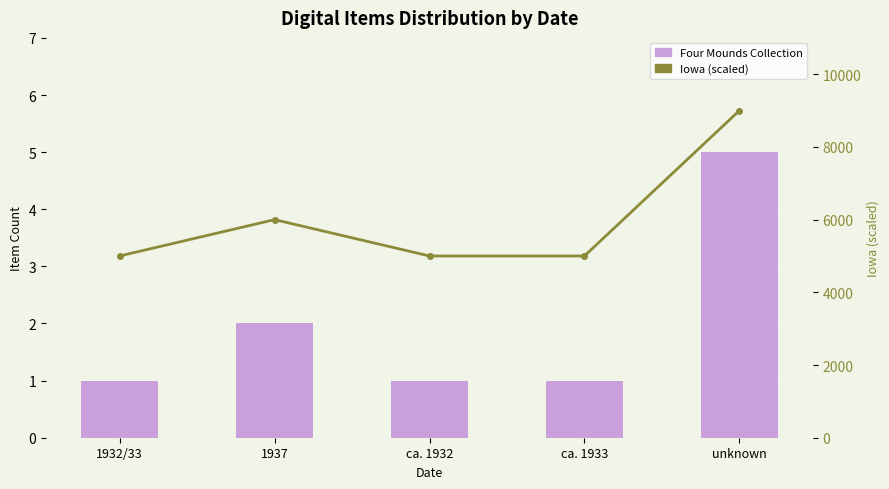

Which label corresponds to the largest value in the chart?

unknown